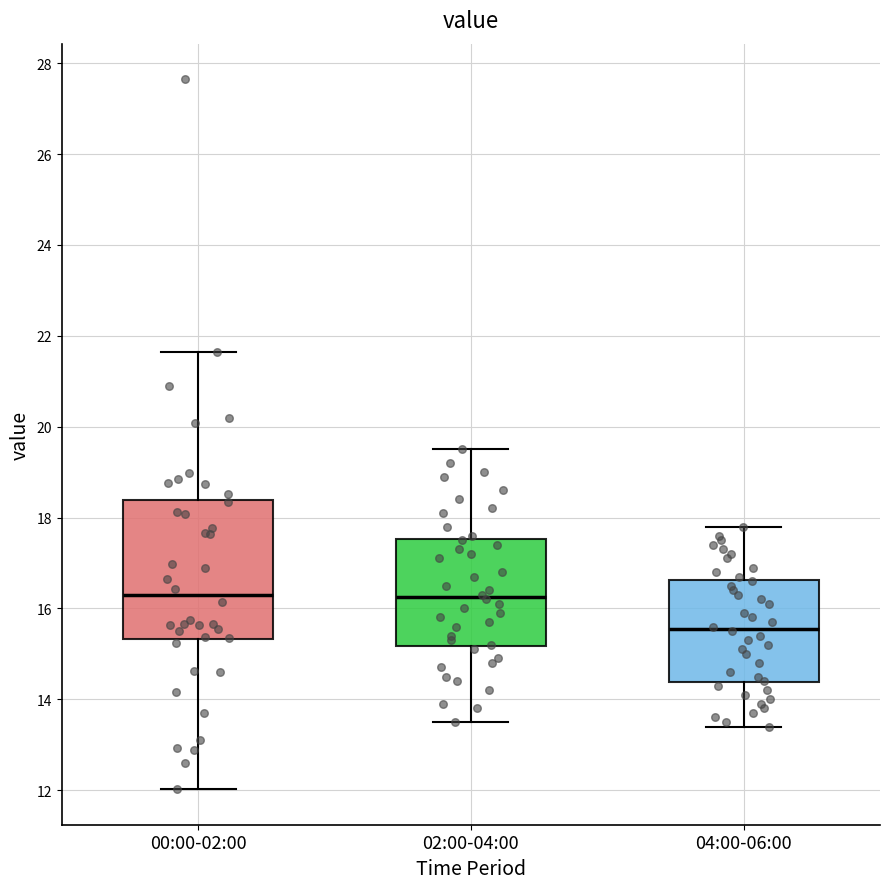

Comparing the boxes themselves (not the whiskers), which one is the tallest?

00:00-02:00